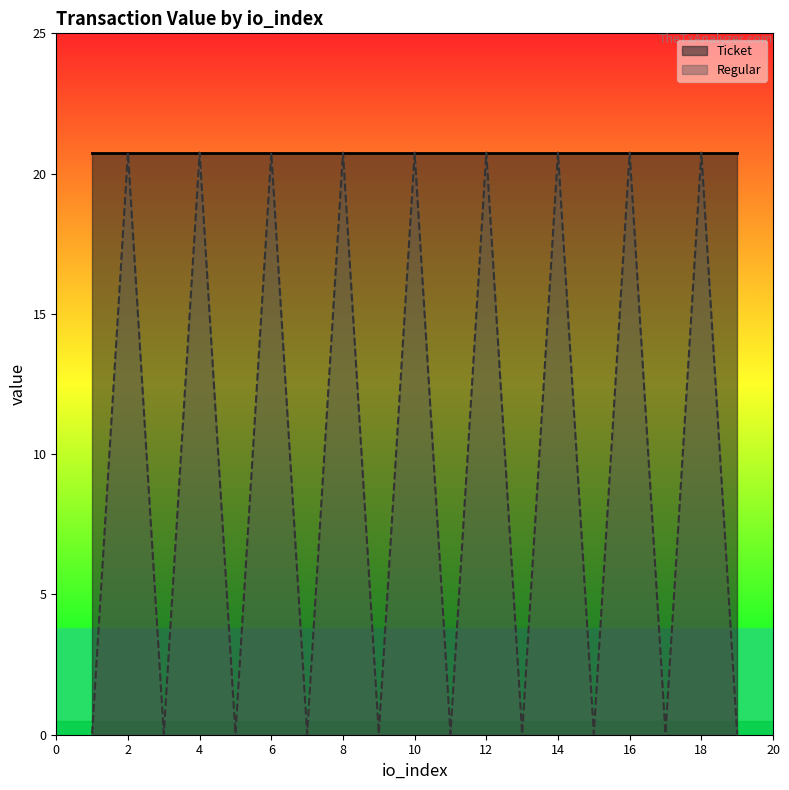

How many data points does each series have?

19